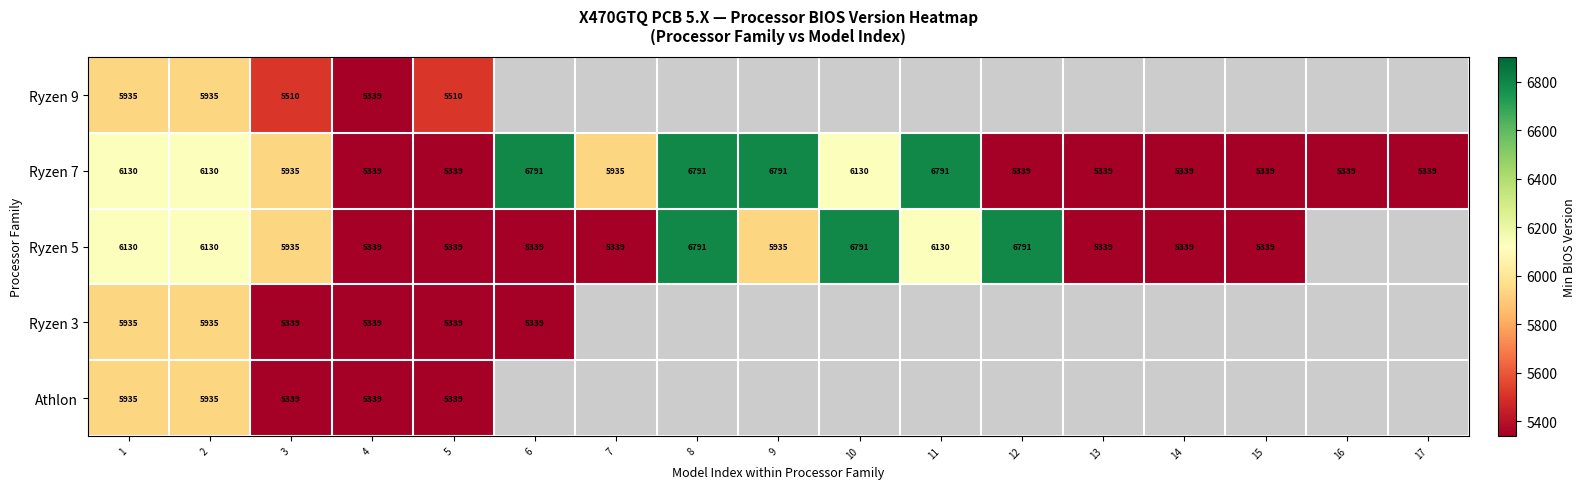

Is the value of Ryzen 5 at 9 greater than the value of Athlon at 5?

Yes